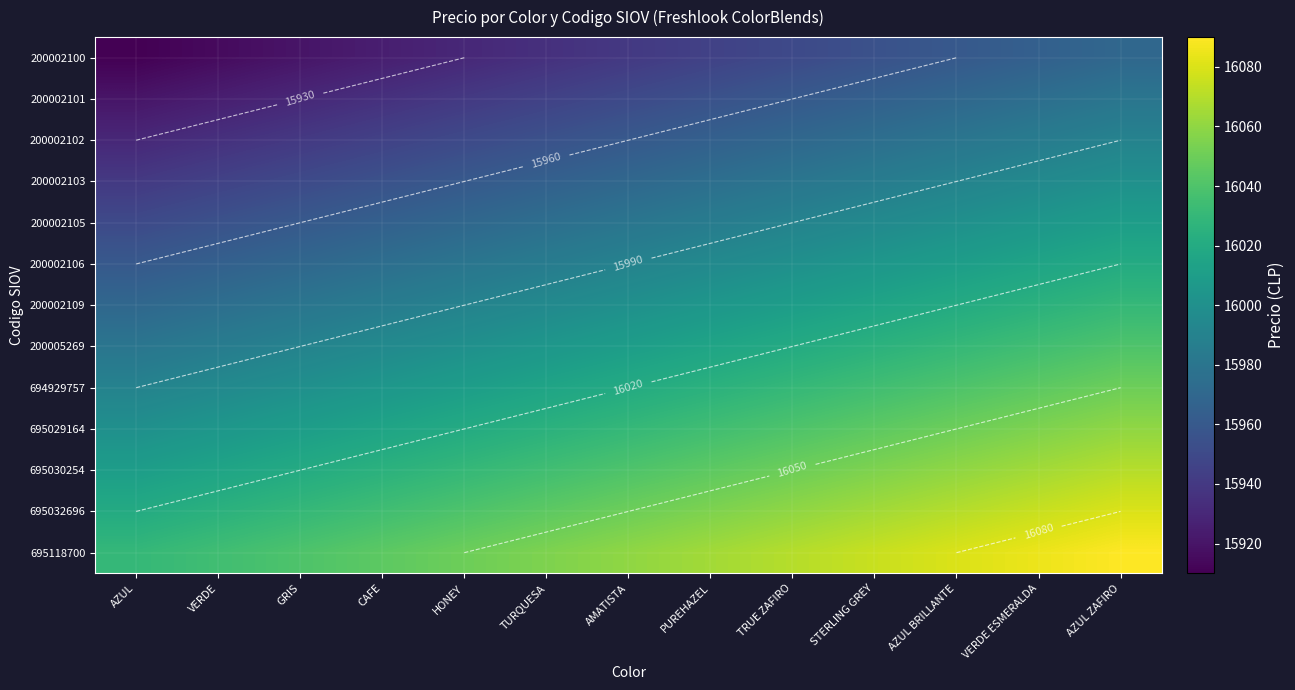

Count the number of categories in the chart.

13